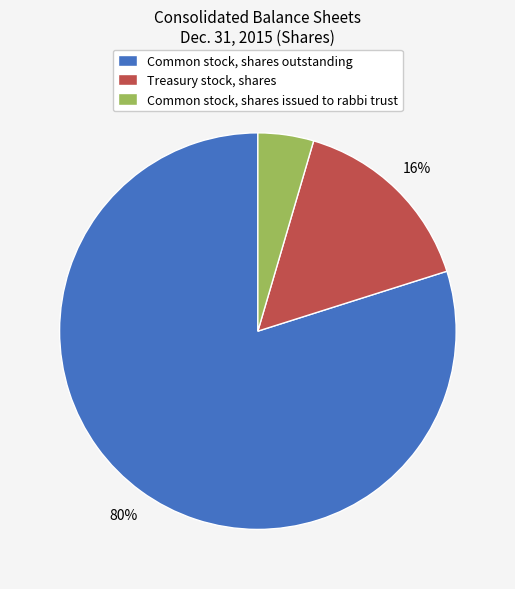

Which has a higher value, Common stock, shares issued to rabbi trust or Treasury stock, shares?

Treasury stock, shares